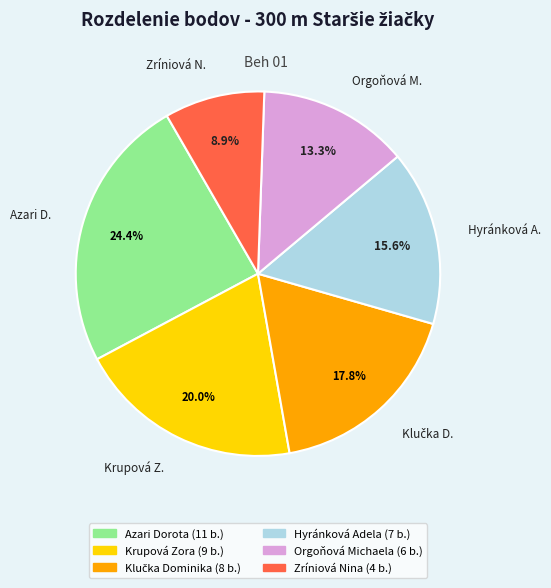

What is the ratio of the value at Klučka Dominika to the value at Hyránková Adela?

1.1